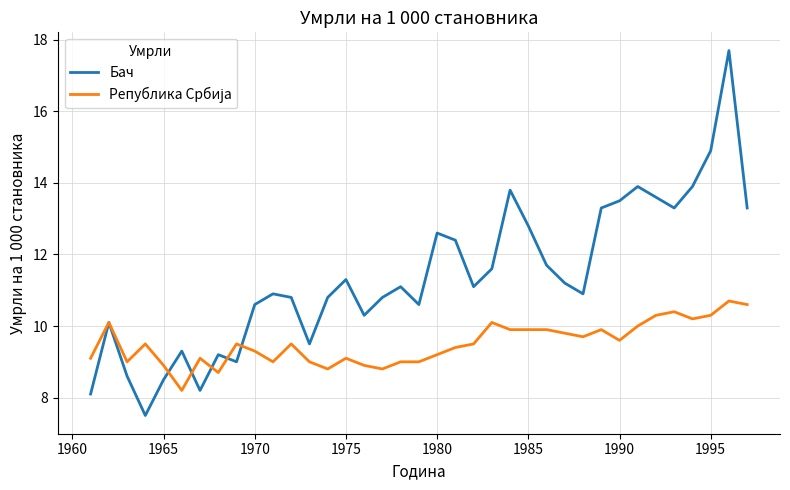

Which series has the largest total across all categories?

Бач